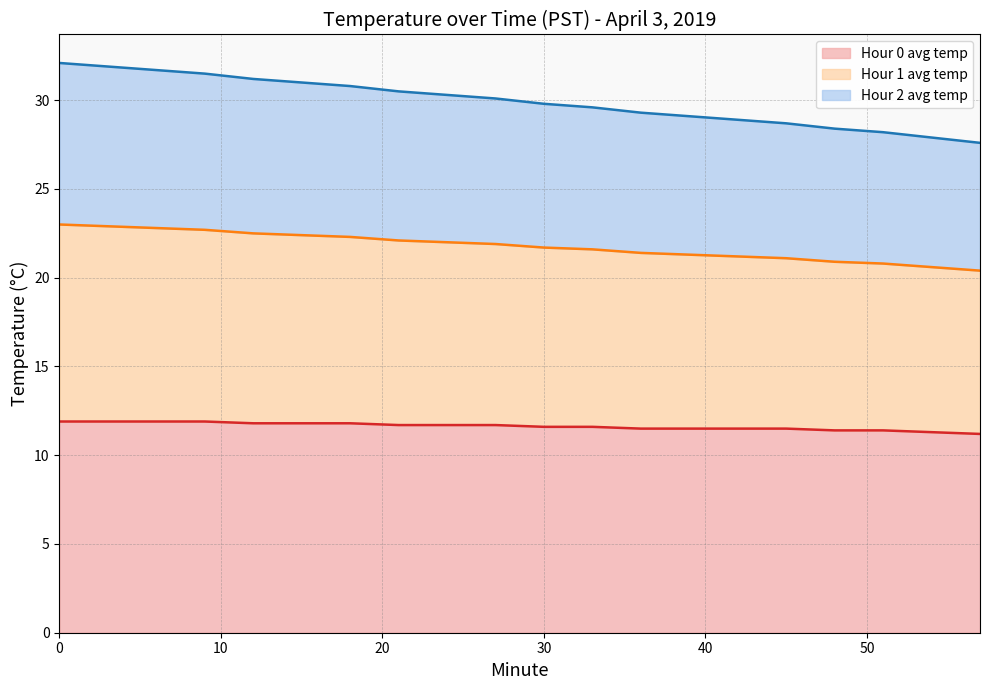

True or false: Hour 2 avg temp and Hour 1 avg temp intersect in this chart.

False